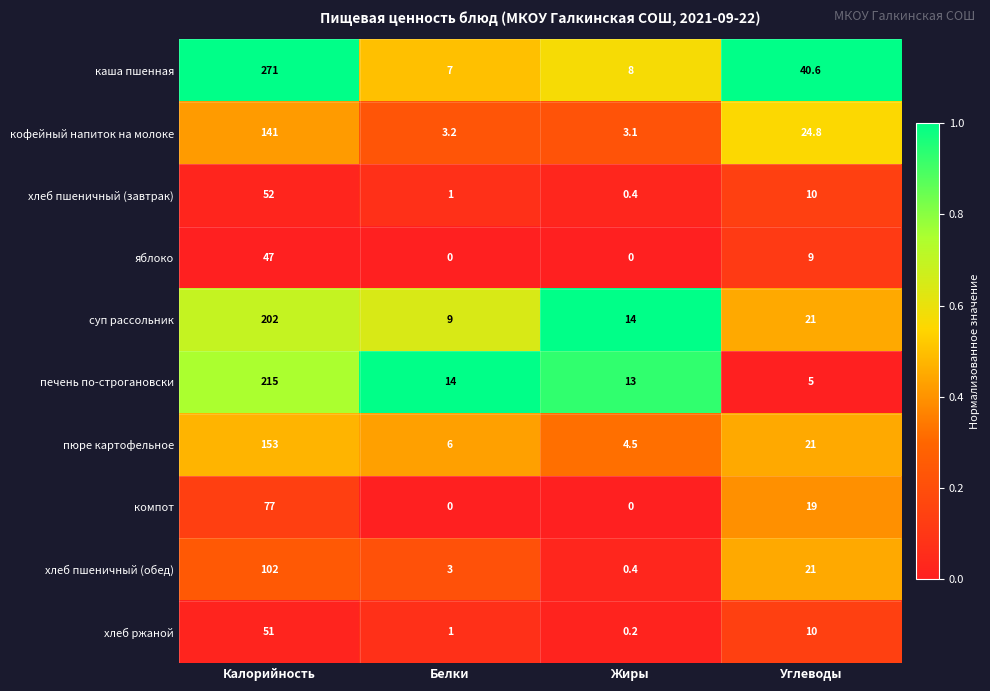

Which series has the widest spread of values?

каша пшенная